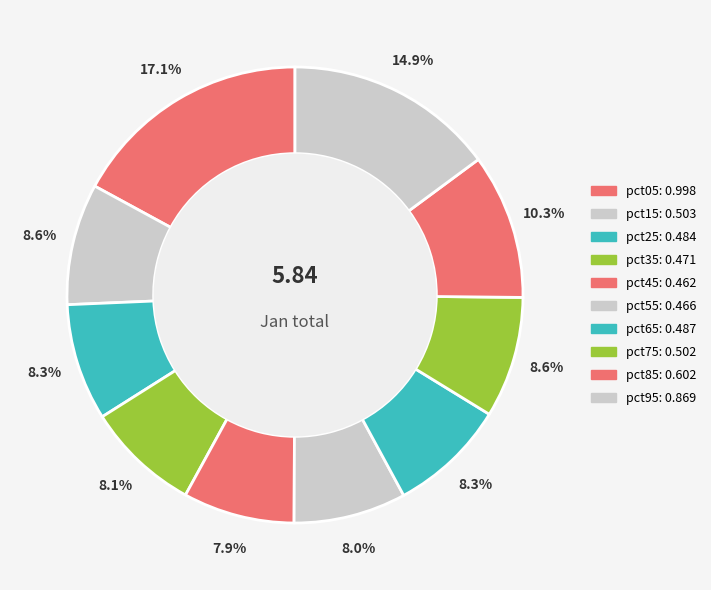

How many slices are in this pie chart?

10